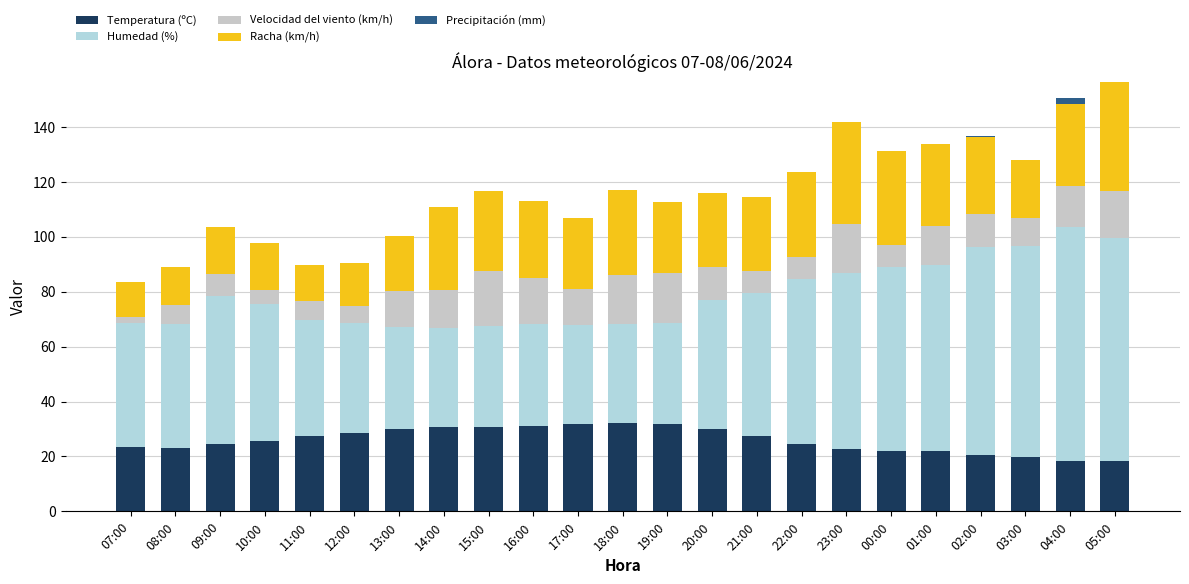

How many series are shown in this chart?

5